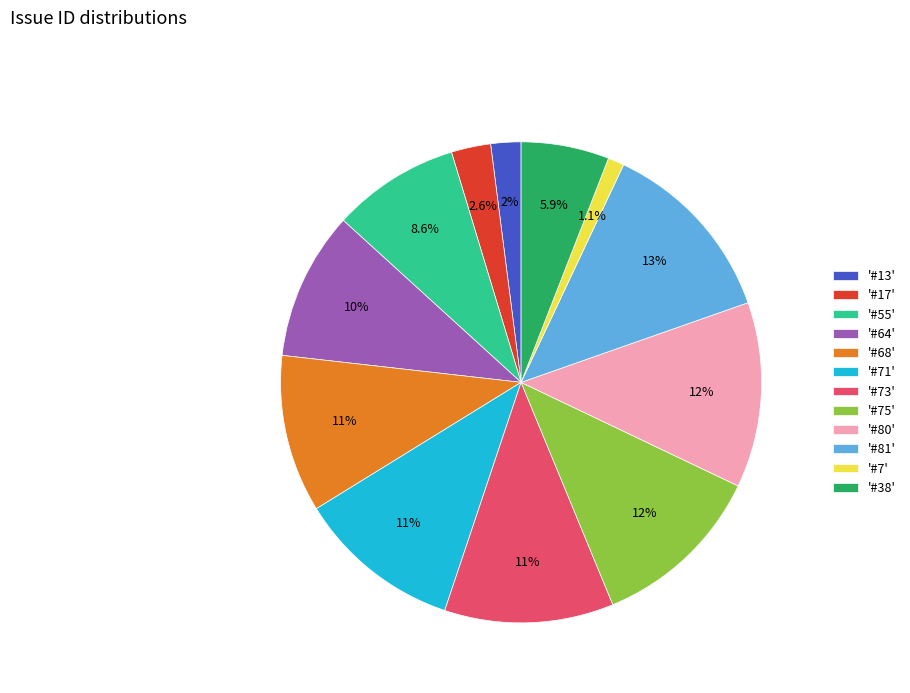

Which category has the smallest portion of the pie?

'#7'